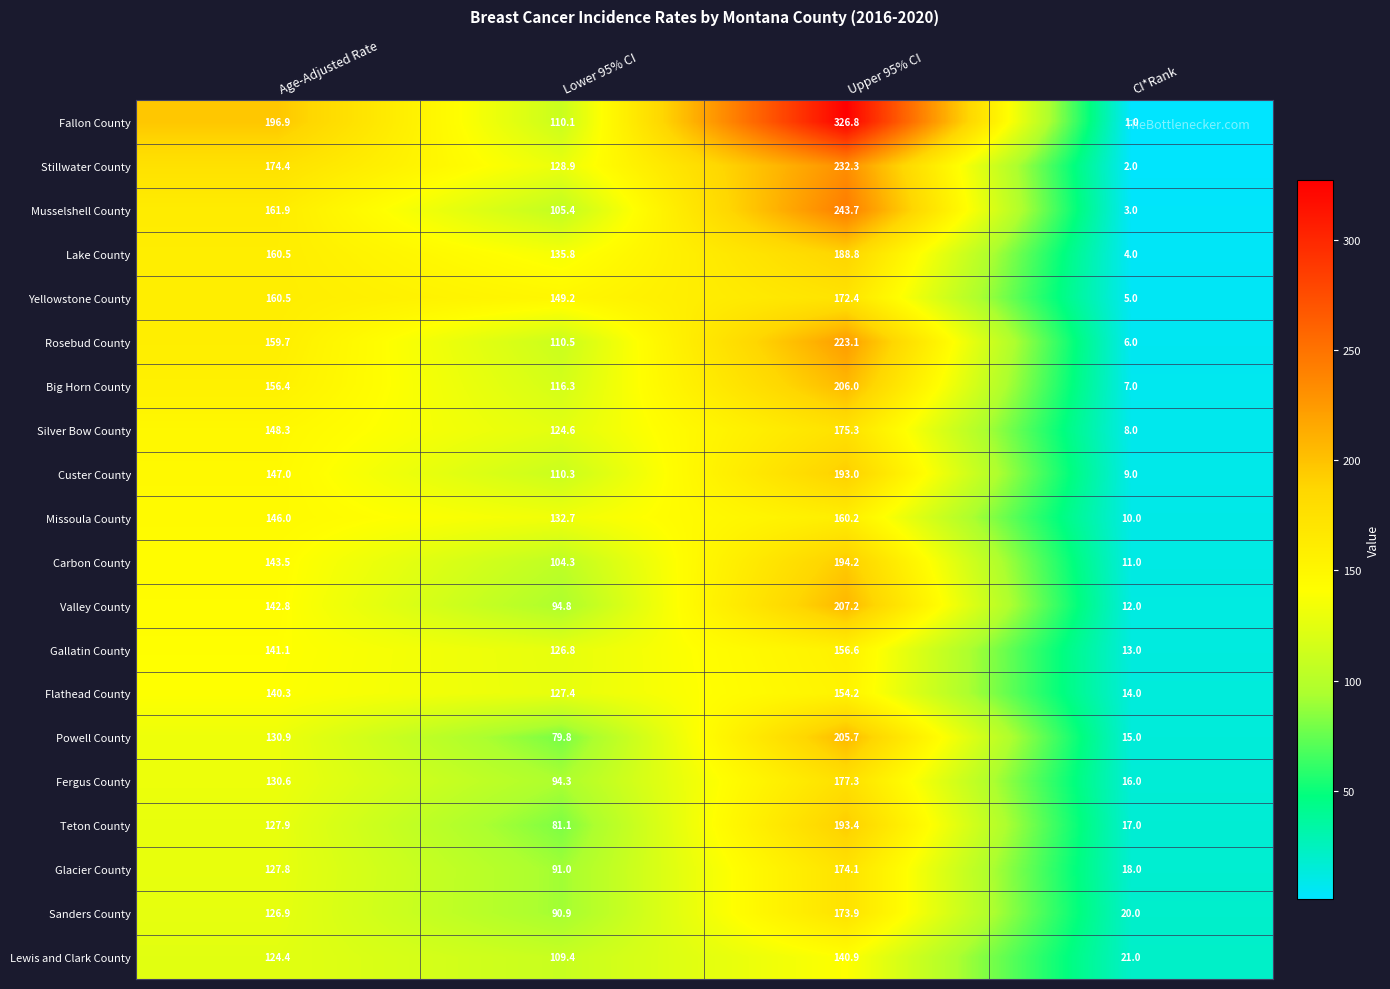

What is the difference between the highest and lowest values at Upper 95% CI?

185.9